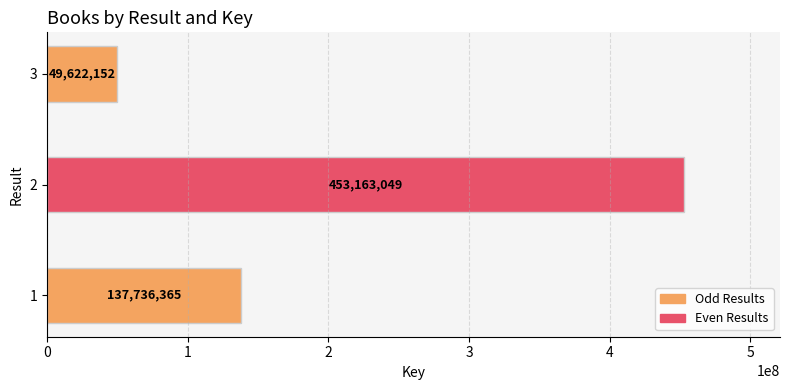

Which has a higher value, 2 or 3?

2